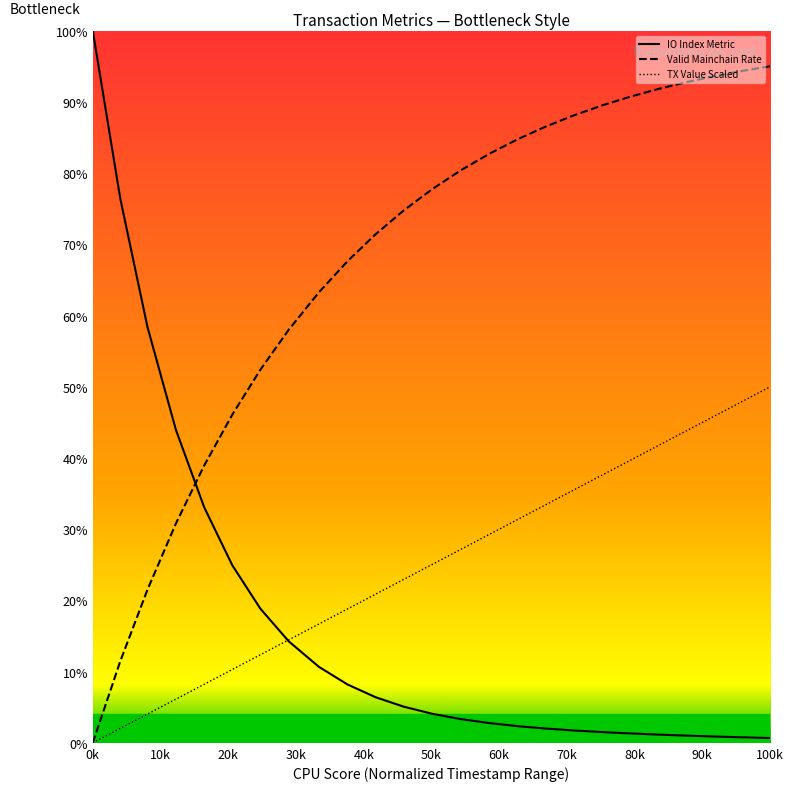

True or false: Valid Mainchain Rate and IO Index Metric cross at least once.

True